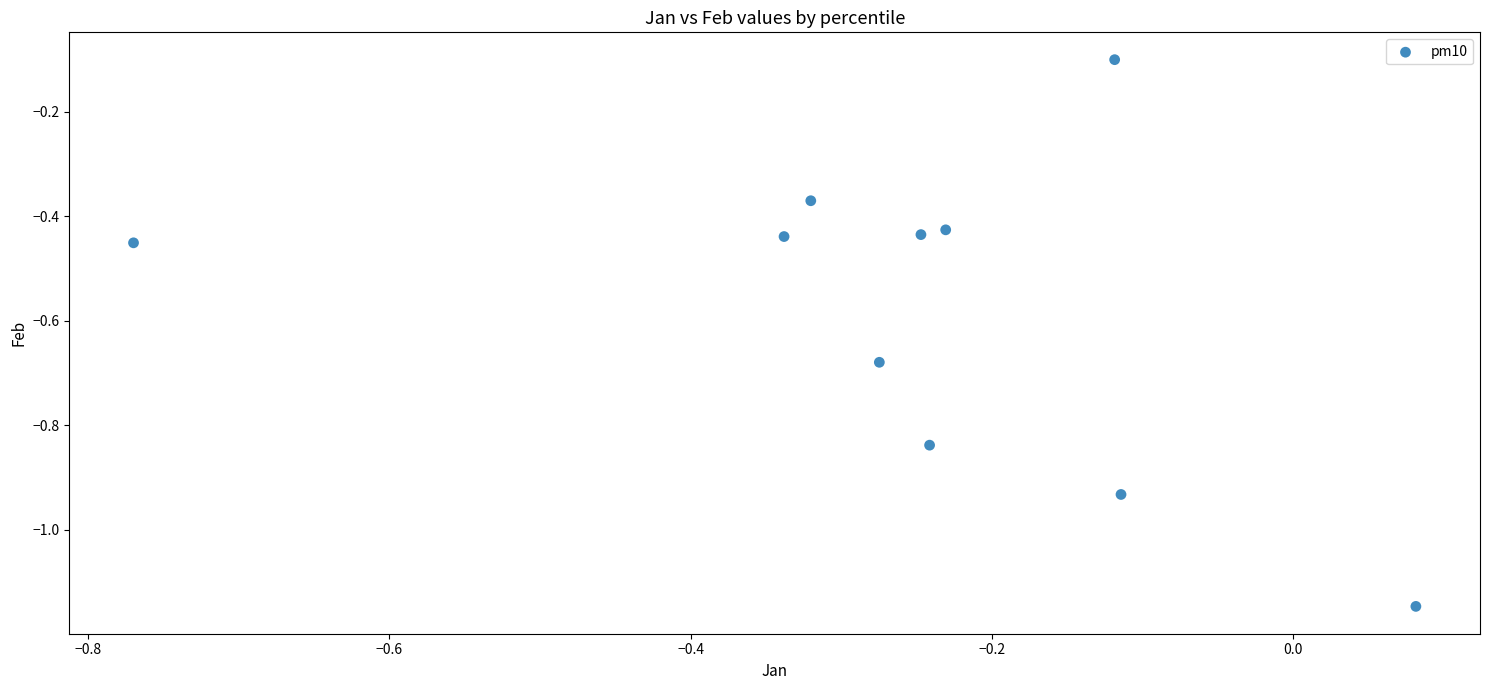

What is the range of X values (max minus min)?

0.9